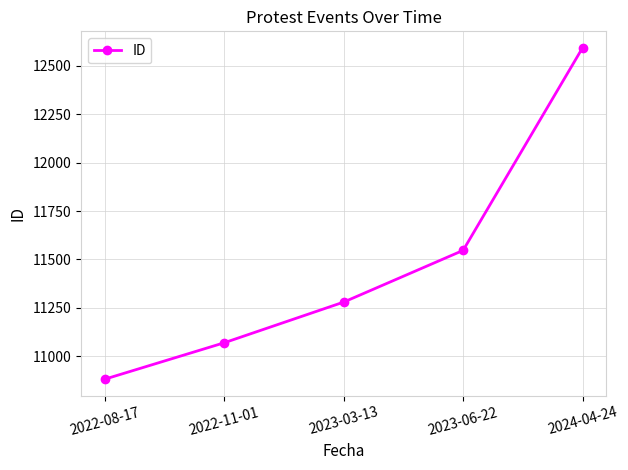

Approximately how many times larger is the value at 2022-11-01 compared to 2023-06-22?

1.0